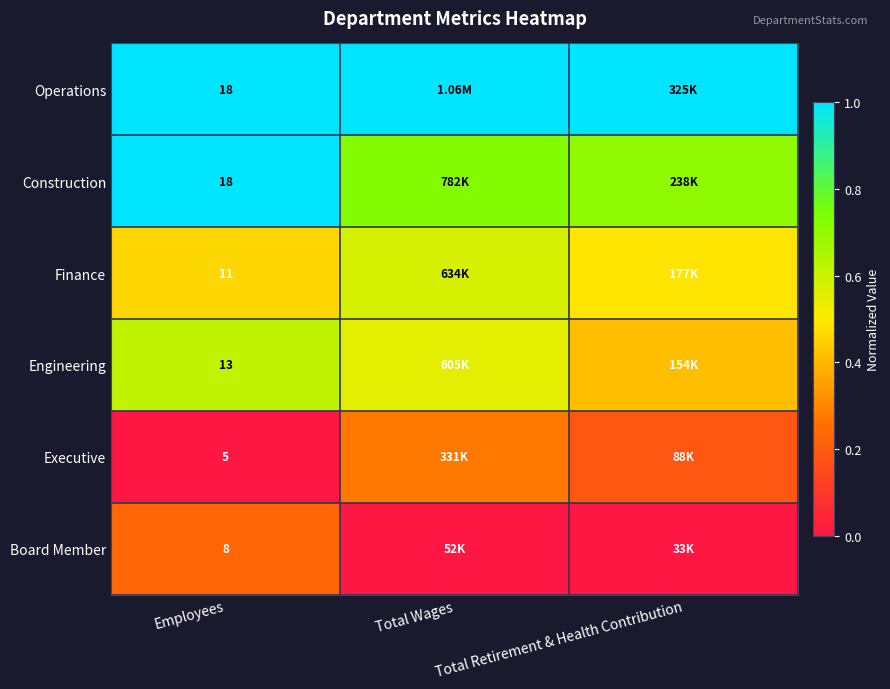

Rank the series by their maximum value, from lowest to highest.

Board Member, Executive, Finance, Engineering, Operations, Construction